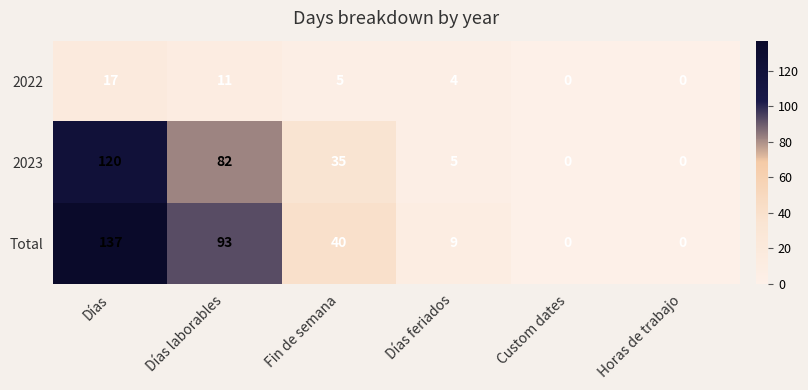

What is the difference between the Total values at Días laborables and Días?

44